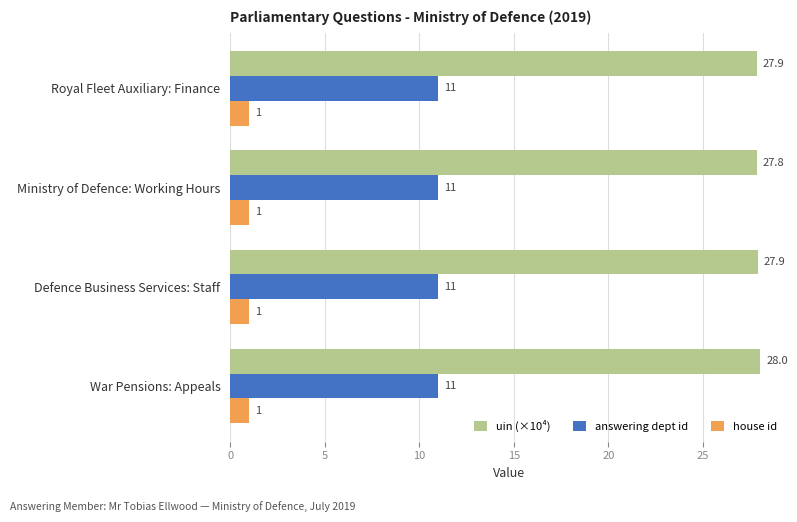

Which series has the widest spread of values?

uin (×10⁴)